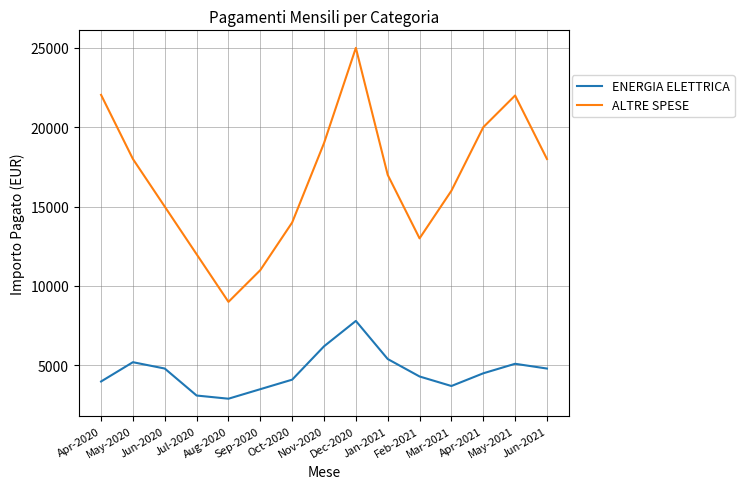

At how many categories does at least one series exceed 6657?

15